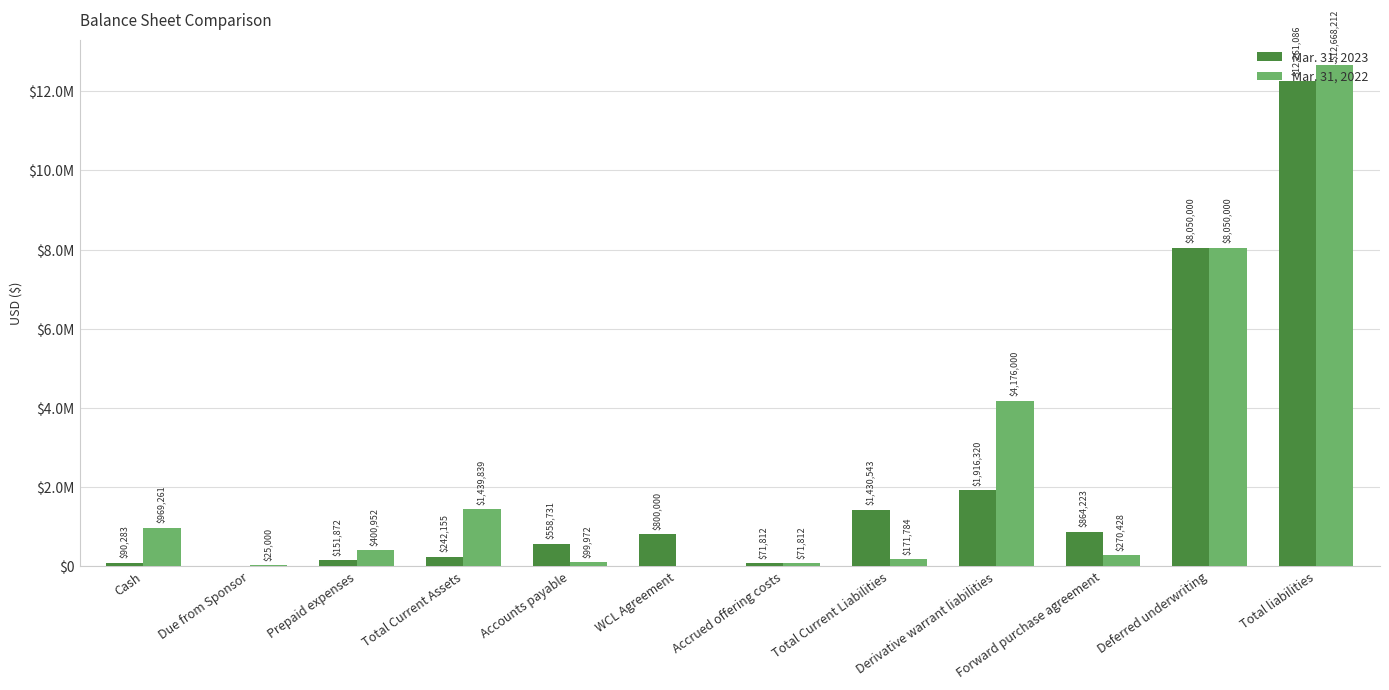

Where is Mar. 31, 2023 nearest to the value 6130543?

Deferred underwriting